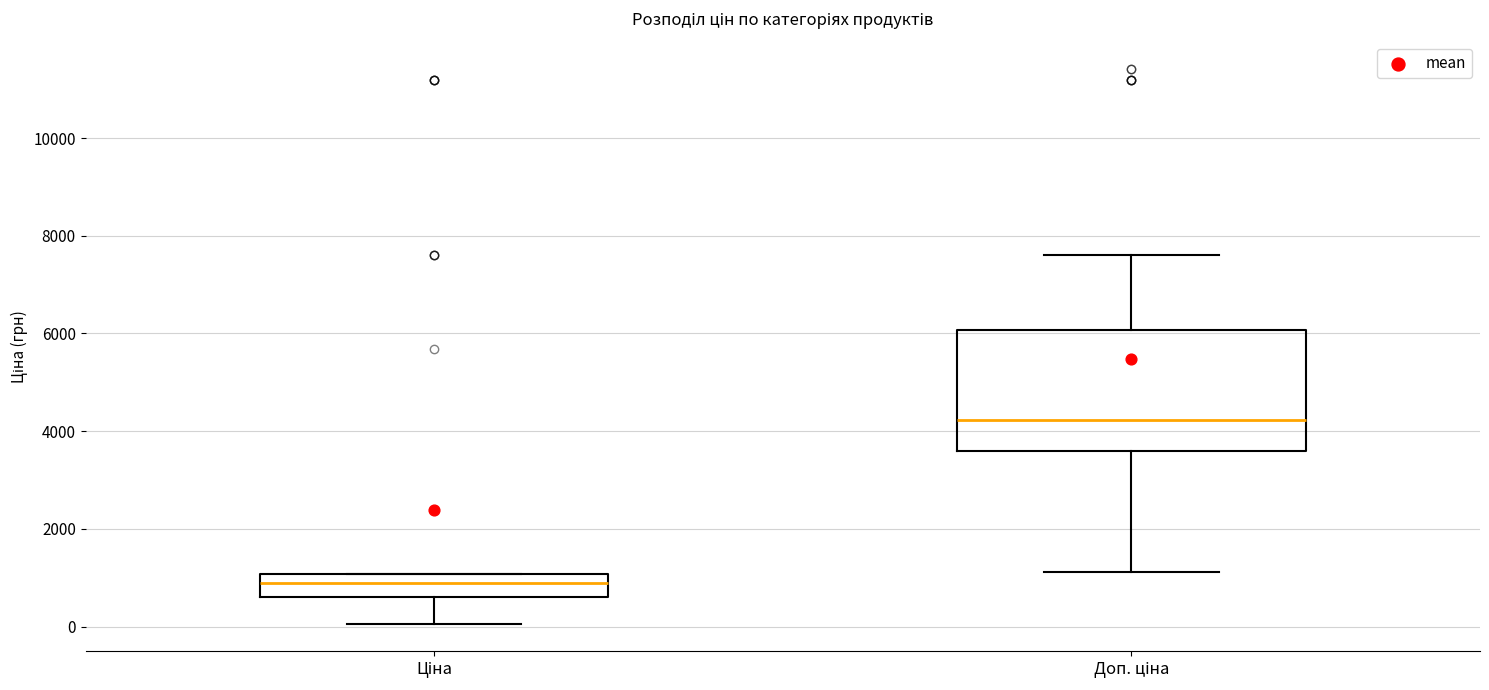

Reading left to right, transcribe this box plot: for each box, give where its median line is, the range the box spans, and where its two whiskers end, as read against the y-axis. The values are not printed on the chart, so give them approximately, as read against the axis.

Ціна: median 800, box 600 to 1000, whiskers 0 to 1000
Доп. ціна: median 4200, box 3600 to 6000, whiskers 1200 to 7600